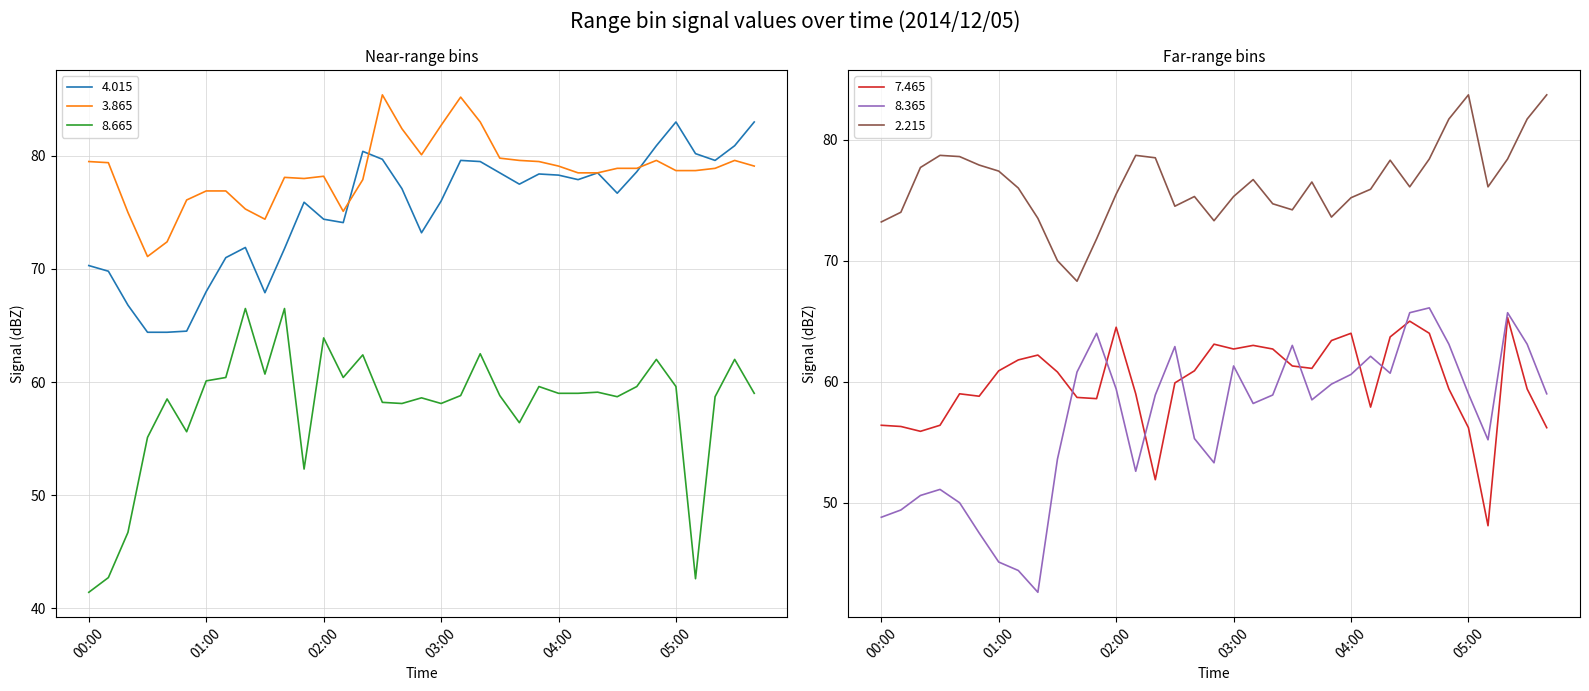

What is the difference between the second highest and second lowest values in the 4.015 series?

18.6